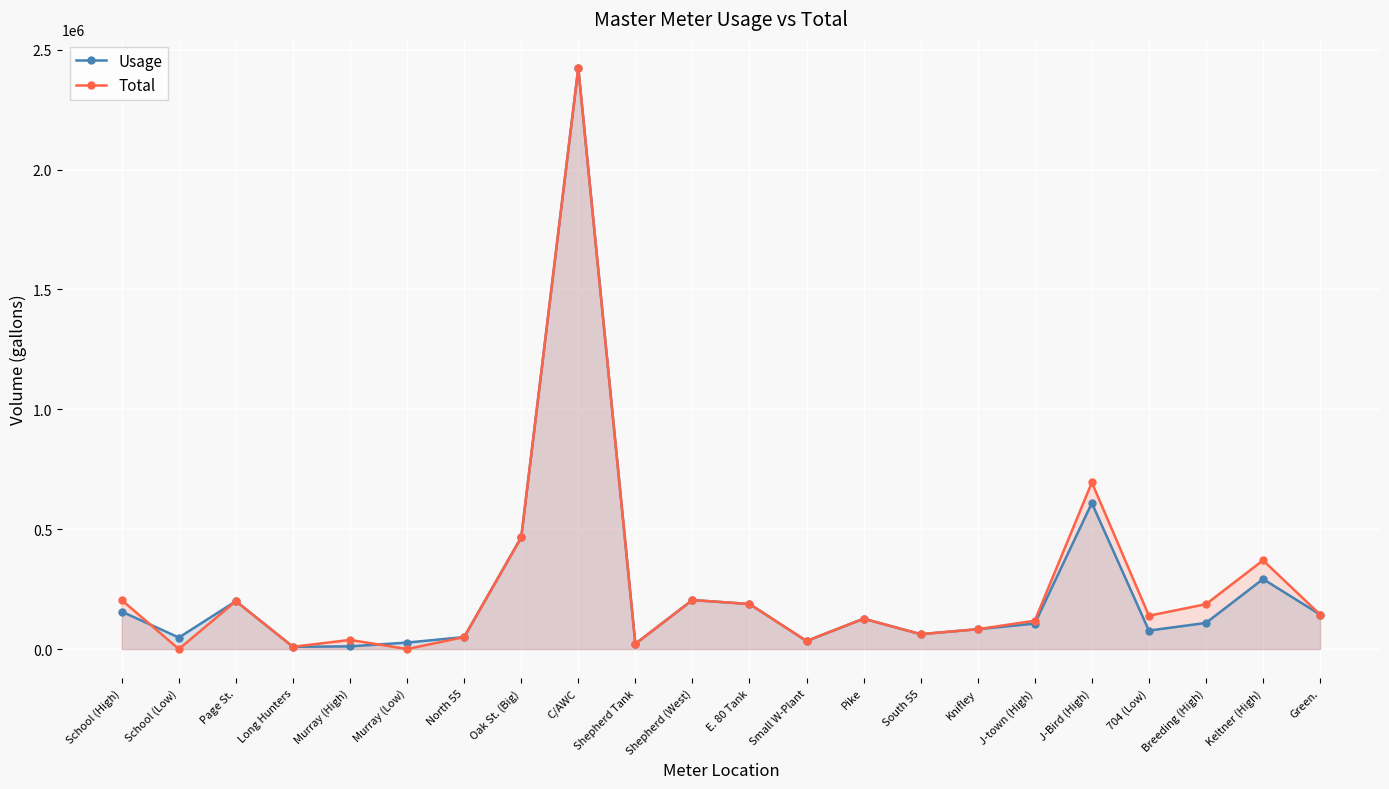

What is the total value across all series at School (Low)?

48000